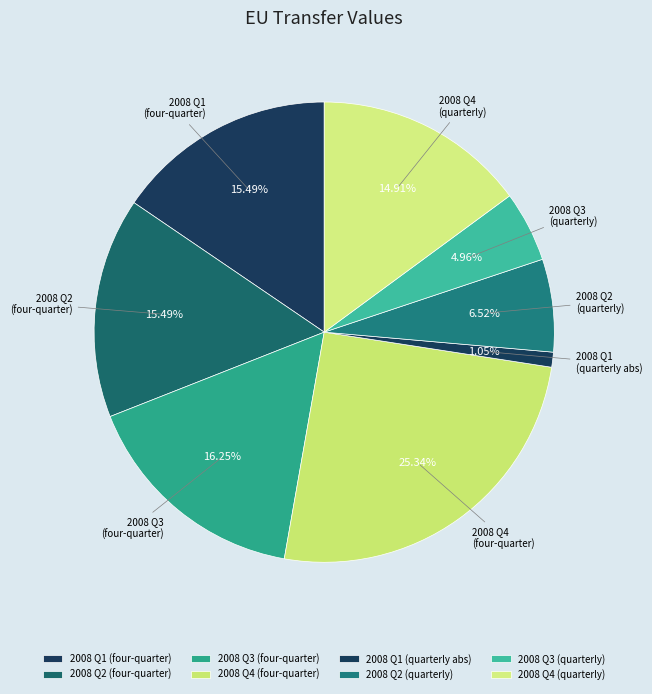

Is the sum of 2008 Q3 (quarterly) and 2008 Q4 (quarterly) greater than half?

No